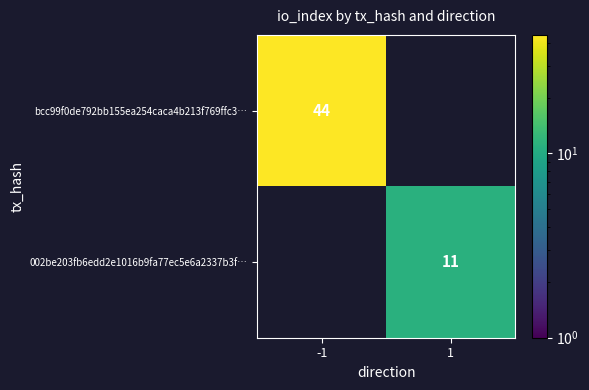

At how many categories does at least one series exceed 36?

1